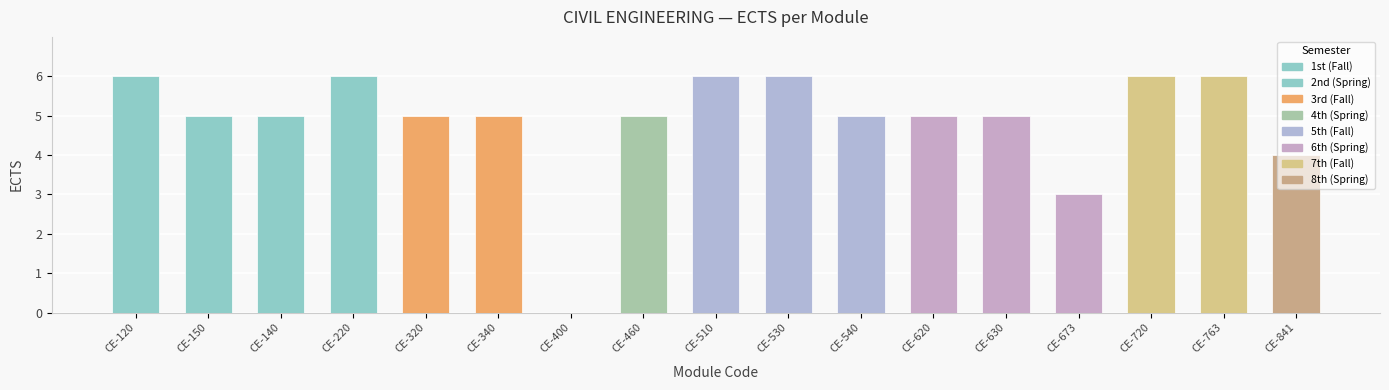

Count the values in the range 5 to 6.

14